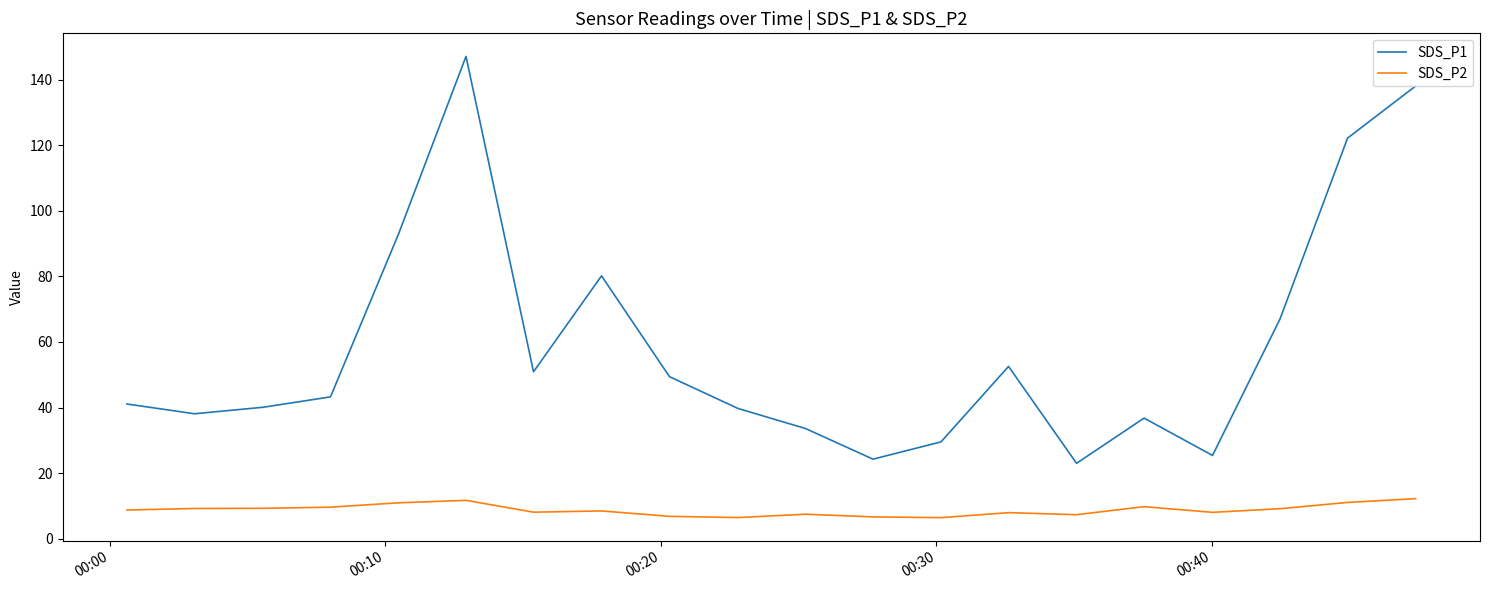

Which series has the largest total across all categories?

SDS_P1